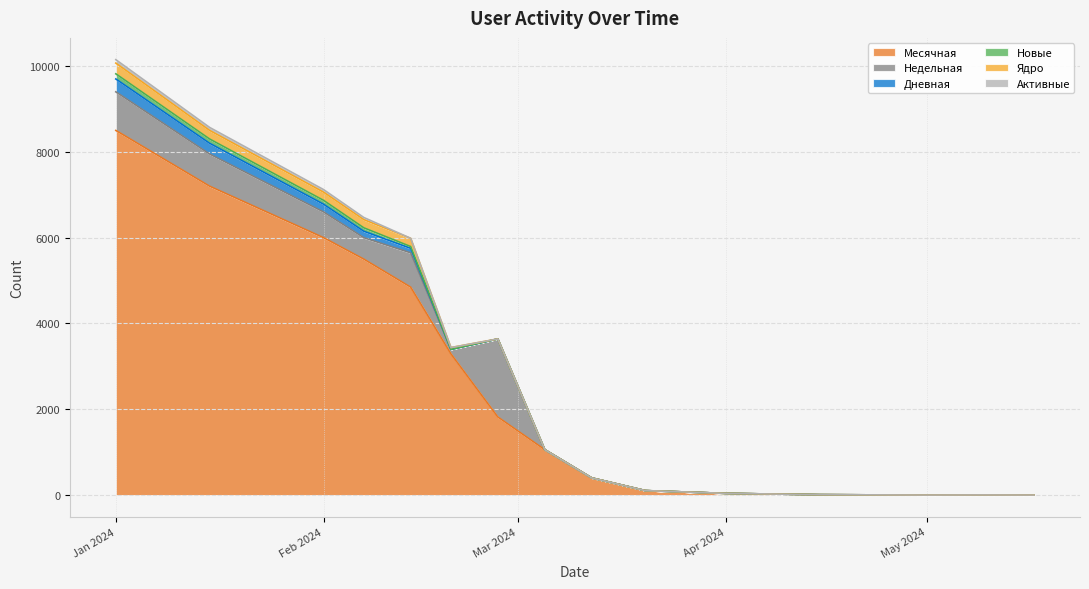

Count the number of categories in the chart.

15